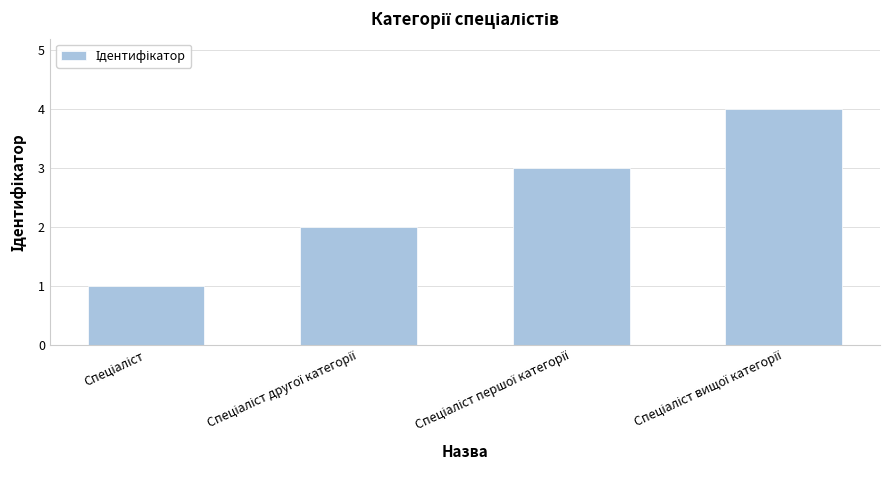

What is the difference between the maximum and minimum values?

3